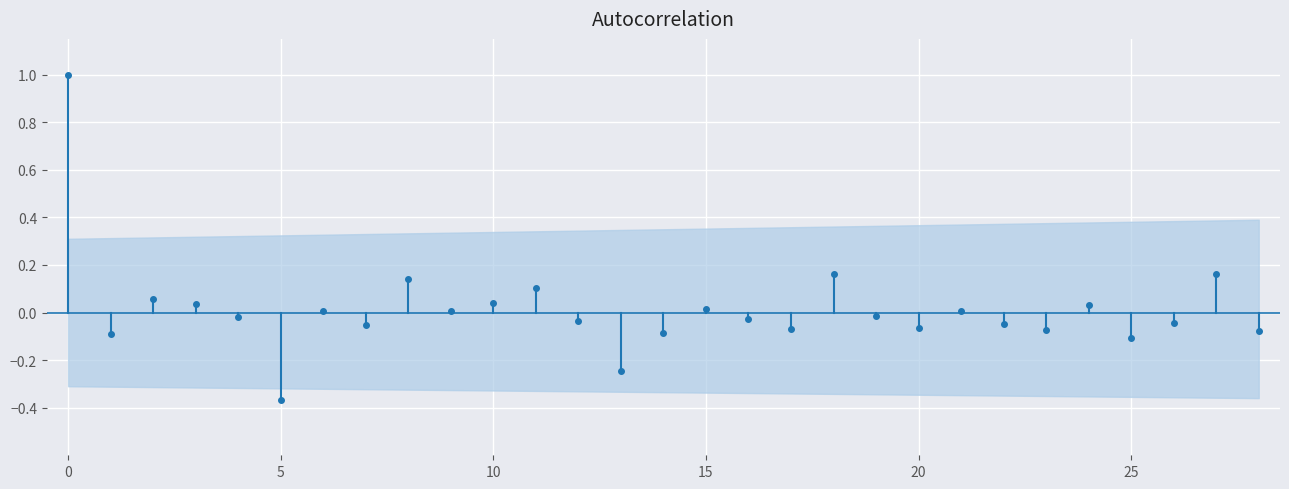

How many positive values are there?

1